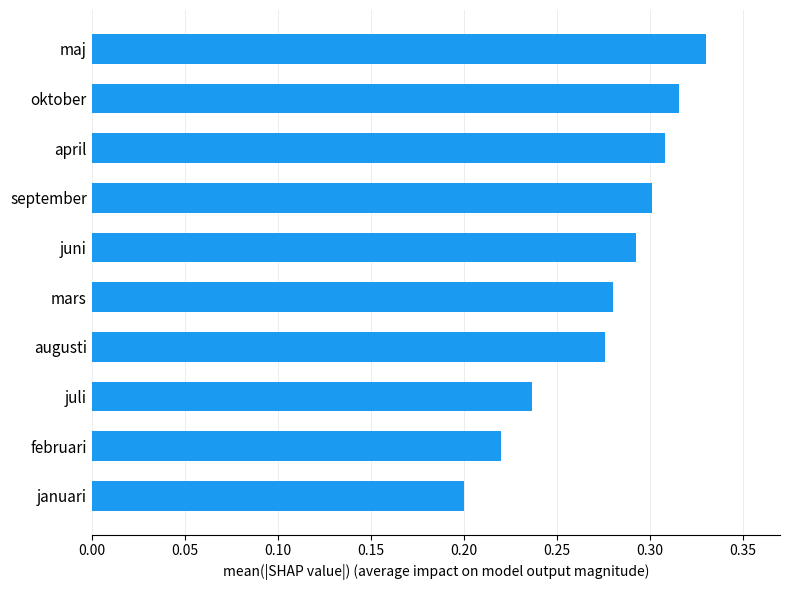

Where is the data nearest to the value 0?

januari